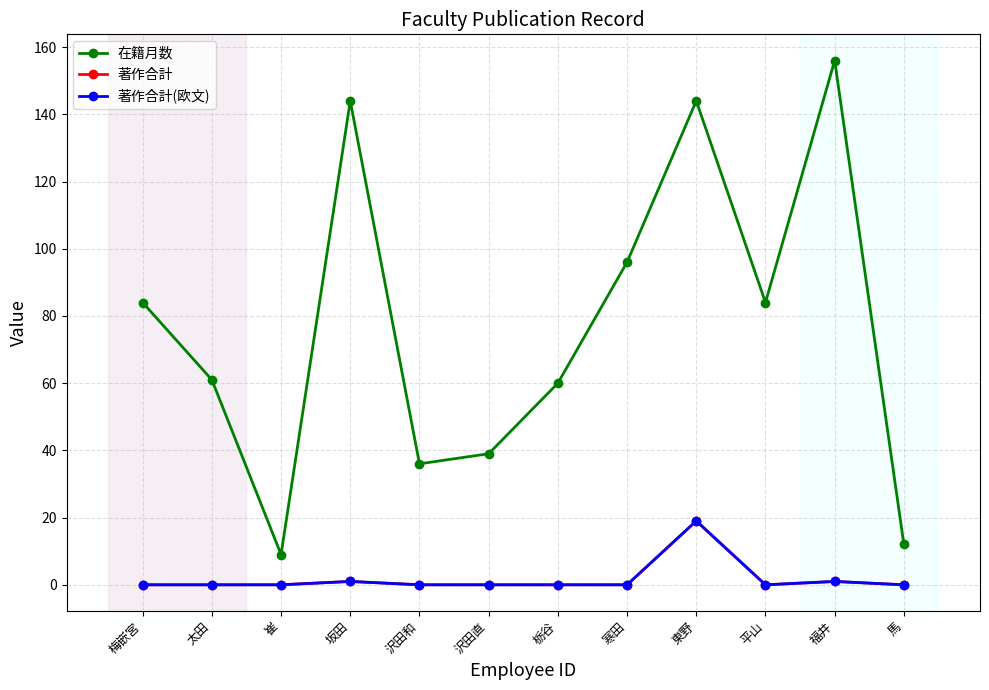

What is the difference between the maximum and second lowest values in the 在籍月数 series?

144